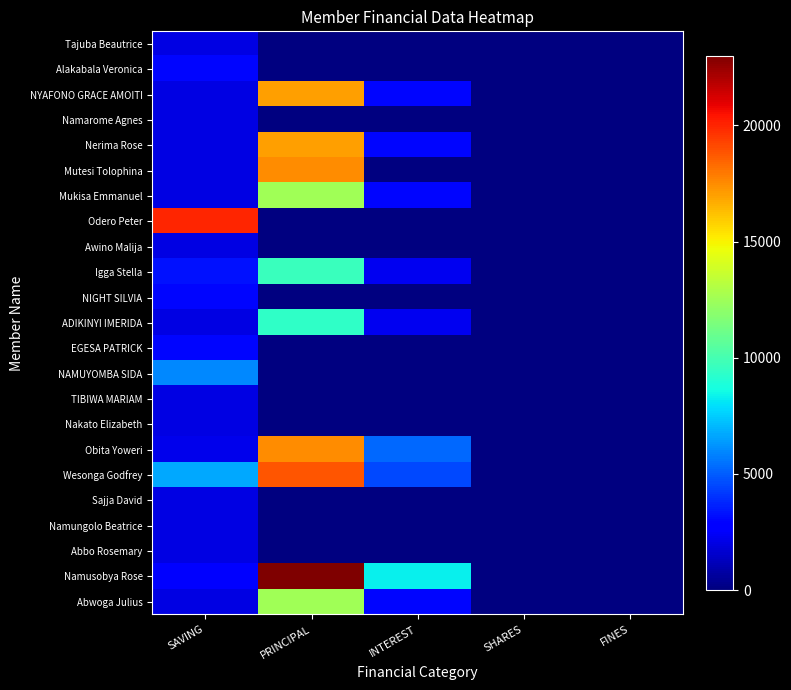

What is the minimum value shown in the chart?

2000.0